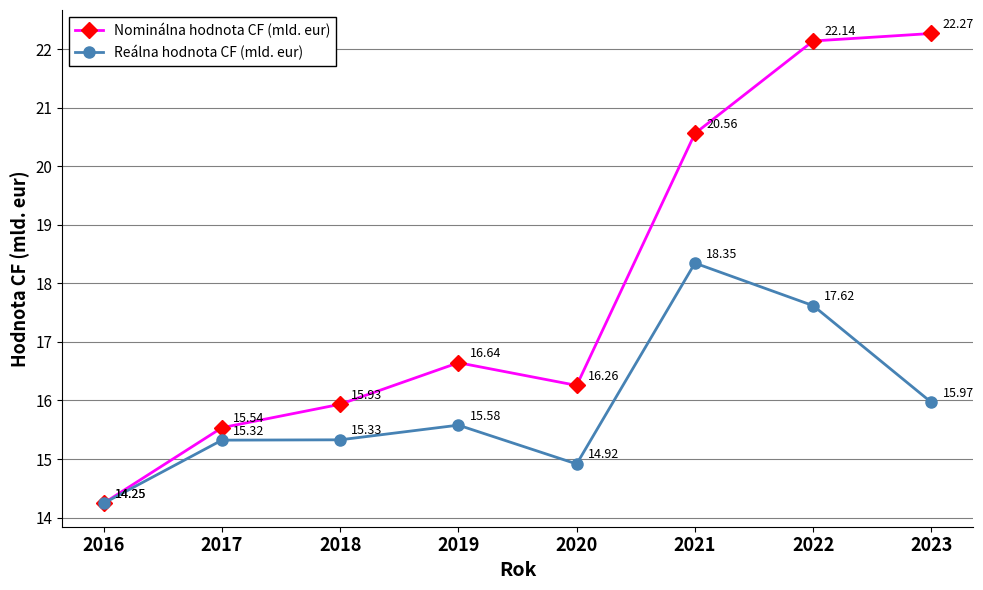

Which series has the largest range (max minus min)?

Nominálna hodnota CF (mld. eur)